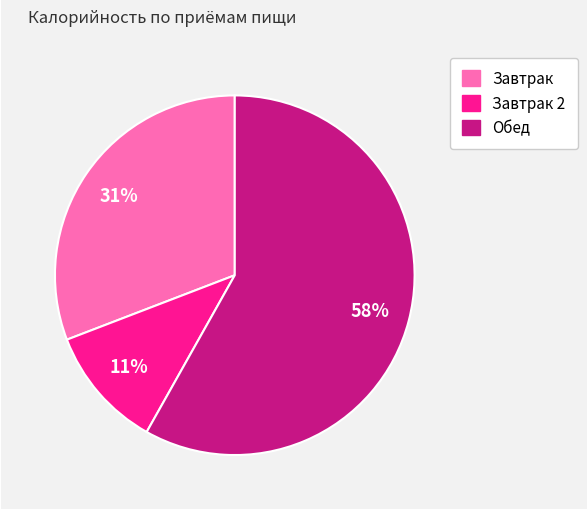

Is there a majority slice in this chart?

Yes